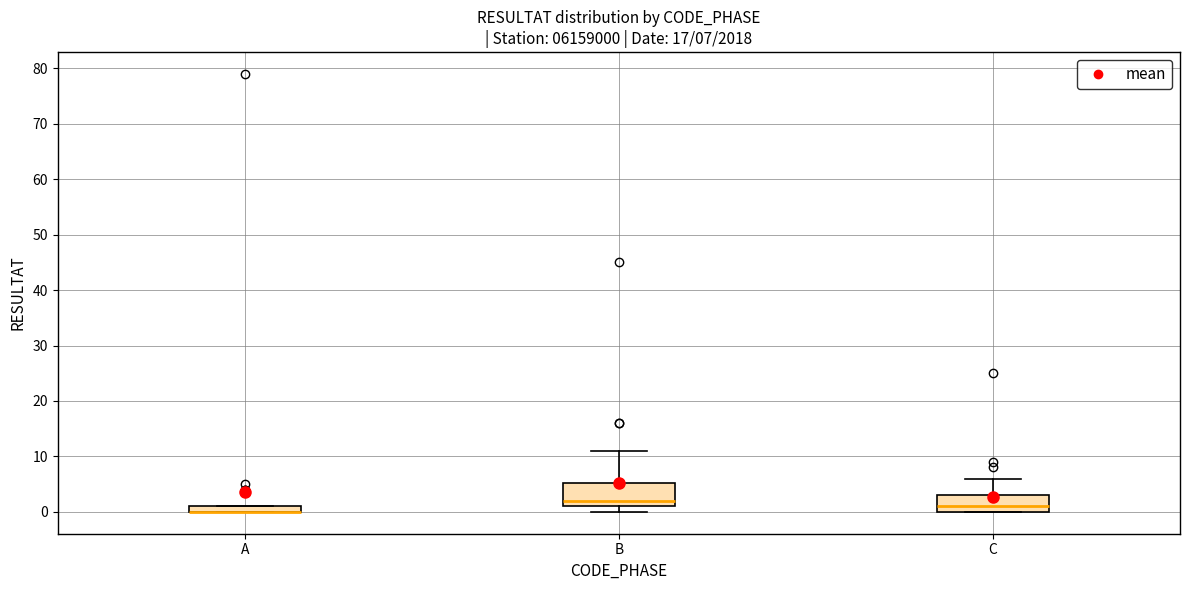

Which box is the tallest, from its lower edge to its upper edge?

B